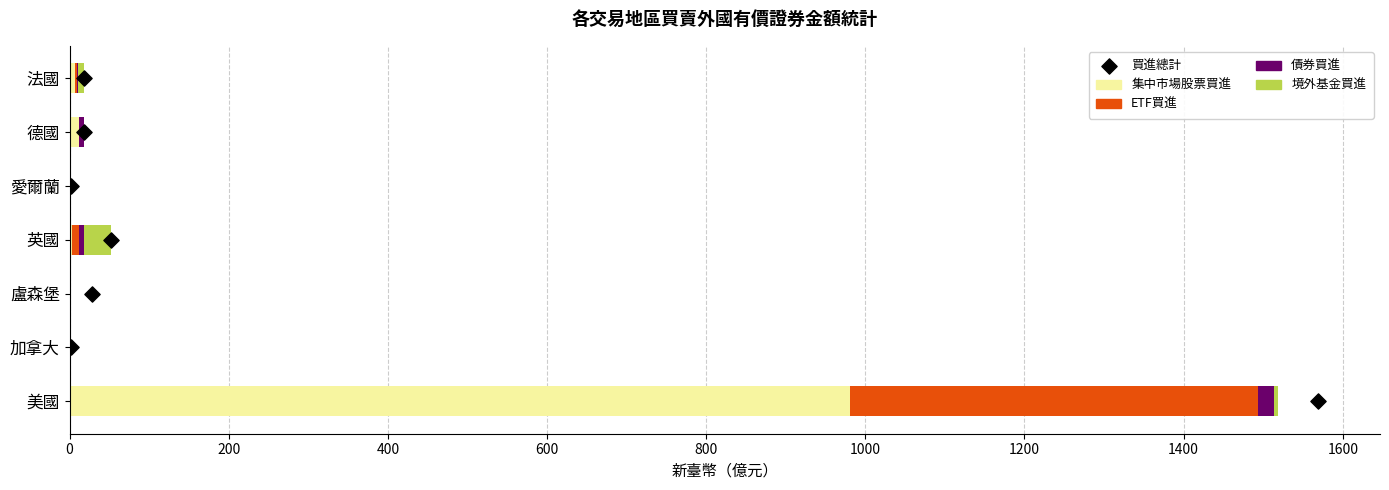

Which series has the largest total across all categories?

集中市場股票買進